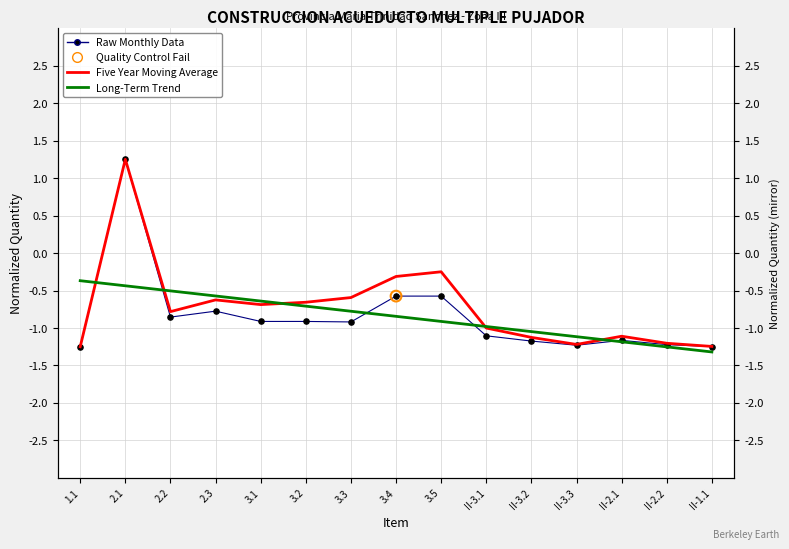

Which series has the widest spread of Y values?

Raw Monthly Data